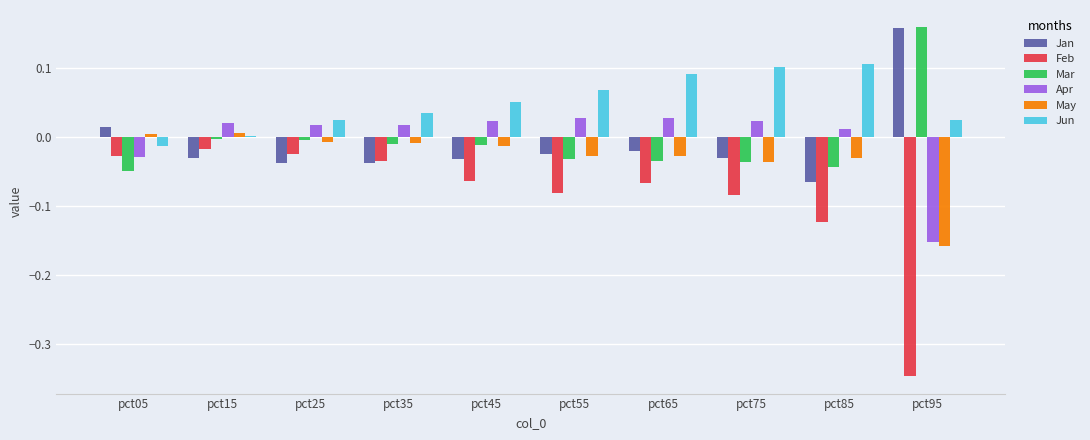

Is the value of Jun at pct05 greater than the value of Jan at pct25?

Yes